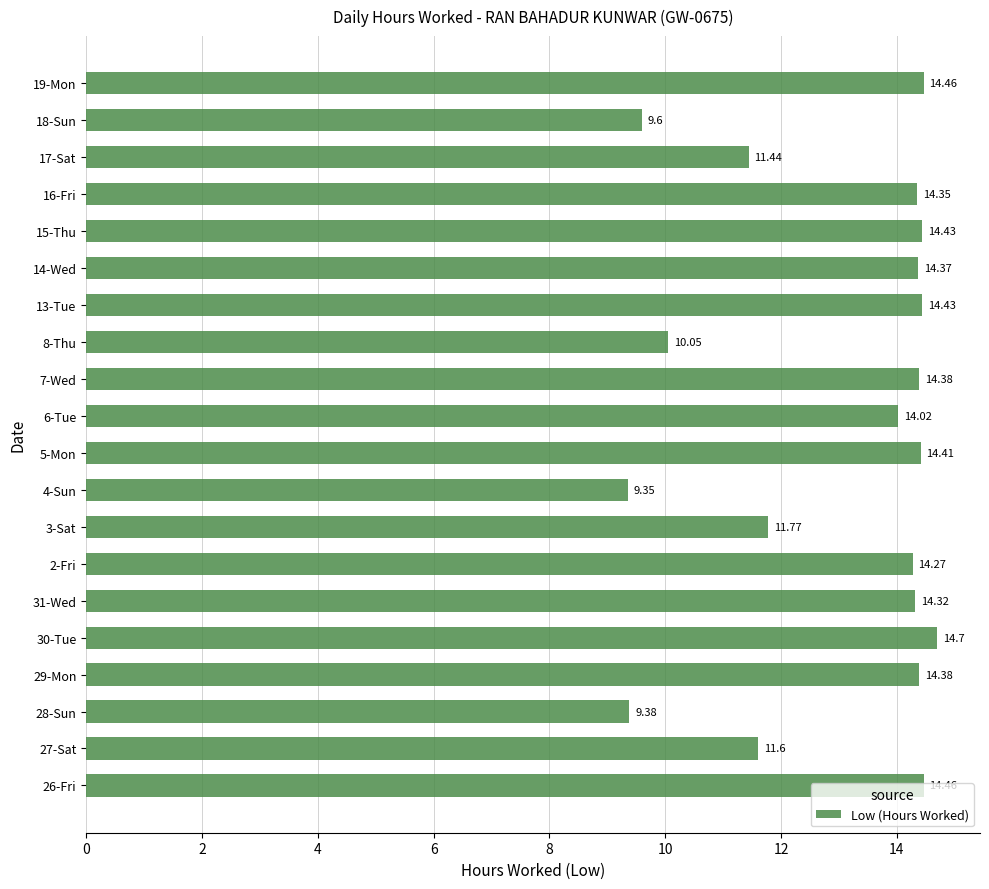

Approximately how many times larger is the value at 28-Sun compared to 4-Sun?

1.0